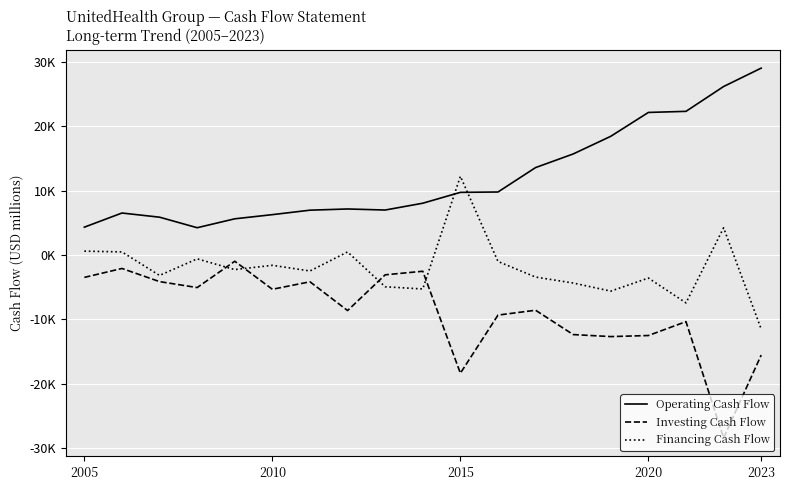

What is the greatest value displayed?

29068